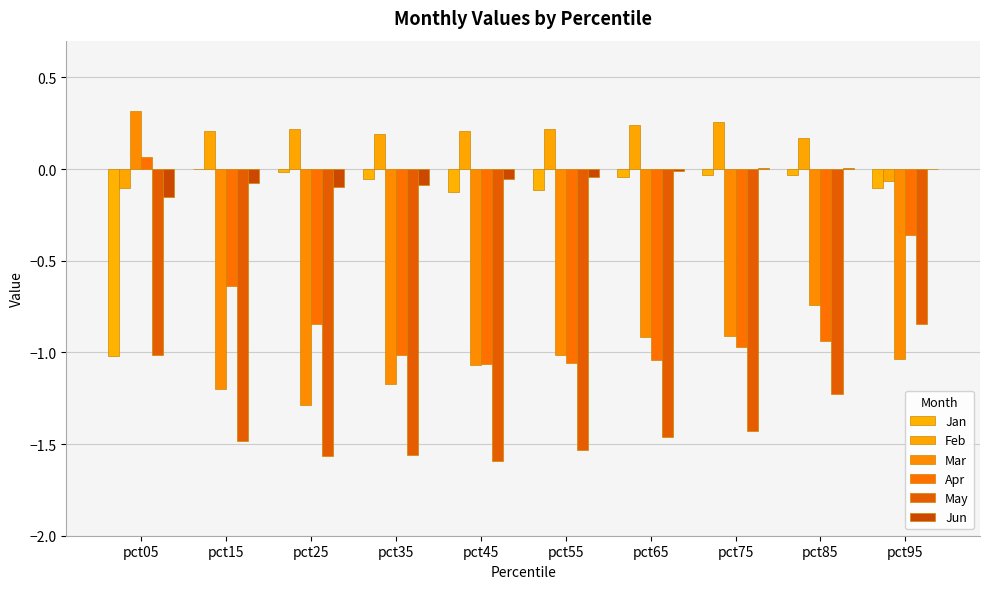

Which series has the largest total across all categories?

Feb